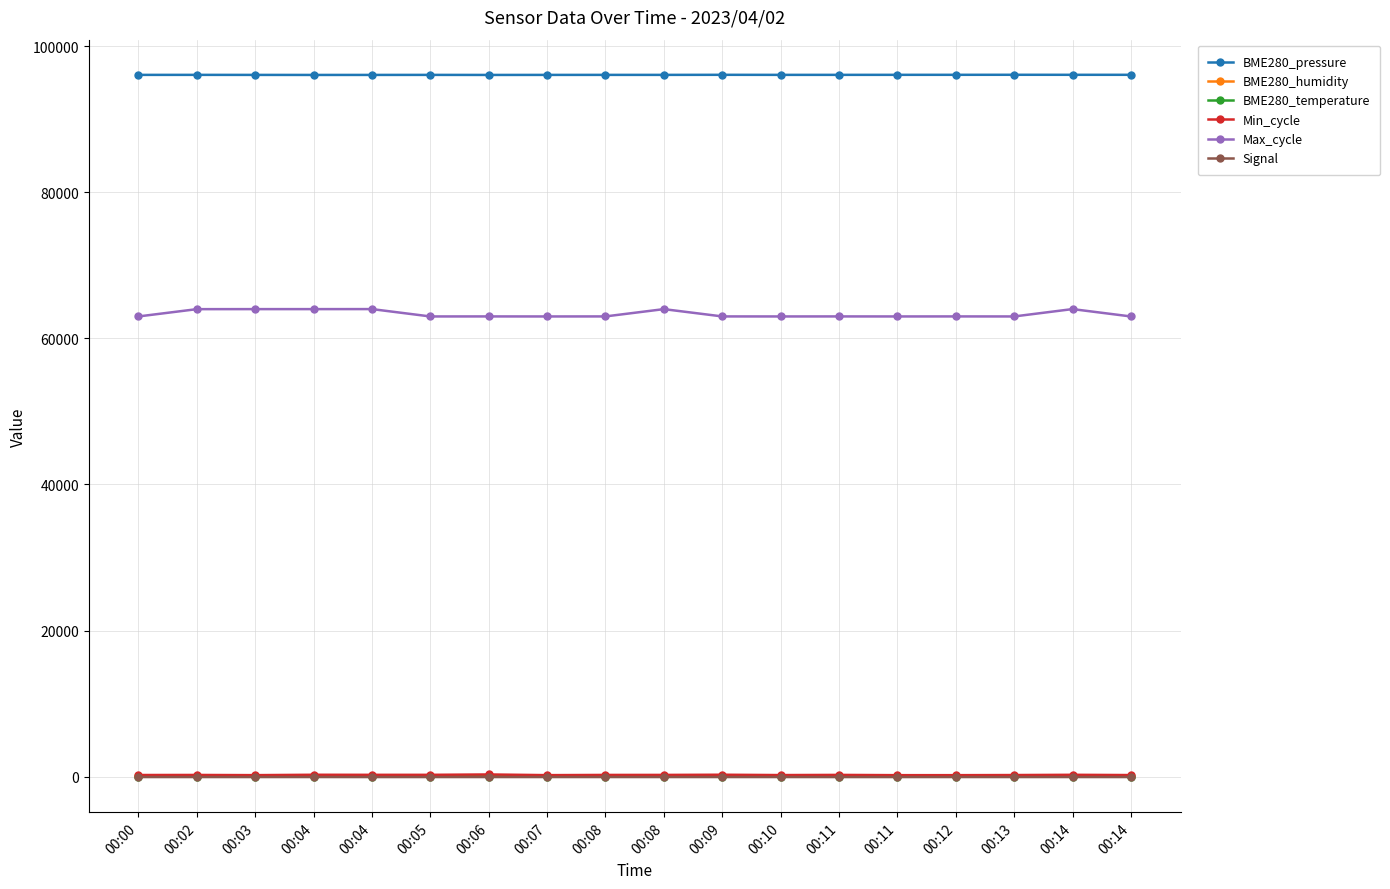

Rank the categories by Min_cycle value from lowest to highest.

00:11, 00:12, 00:03, 00:07, 00:10, 00:14, 00:13, 00:00, 00:02, 00:08, 00:08, 00:11, 00:04, 00:05, 00:14, 00:04, 00:09, 00:06